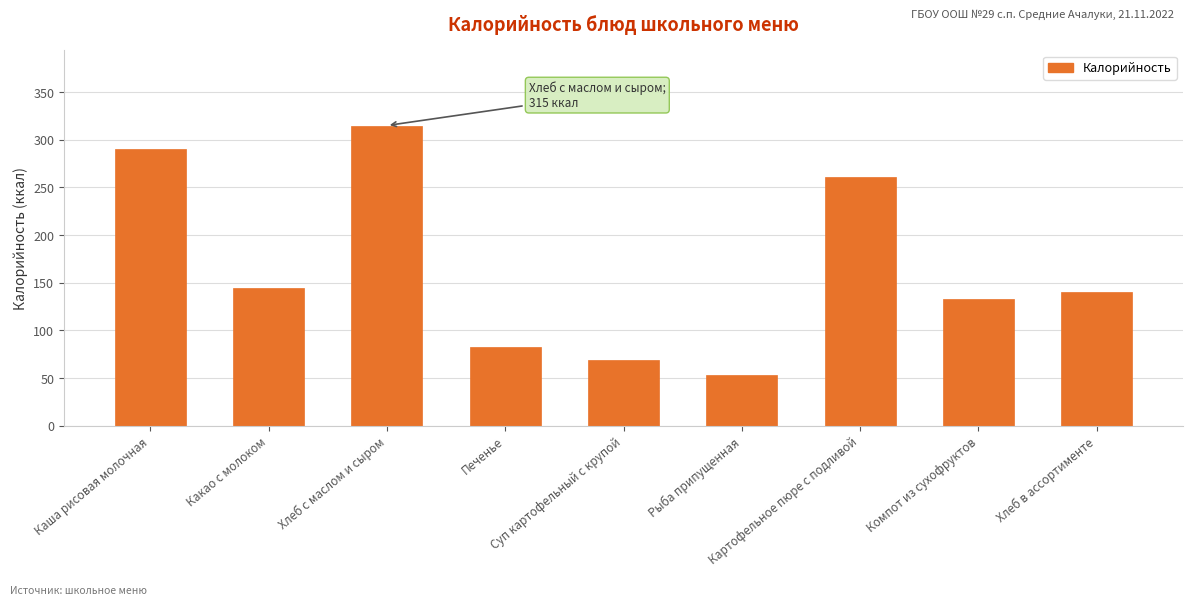

Reading right to left, transcribe all the data shown in this chart.

140	133	261	53	69	83	315	145	290